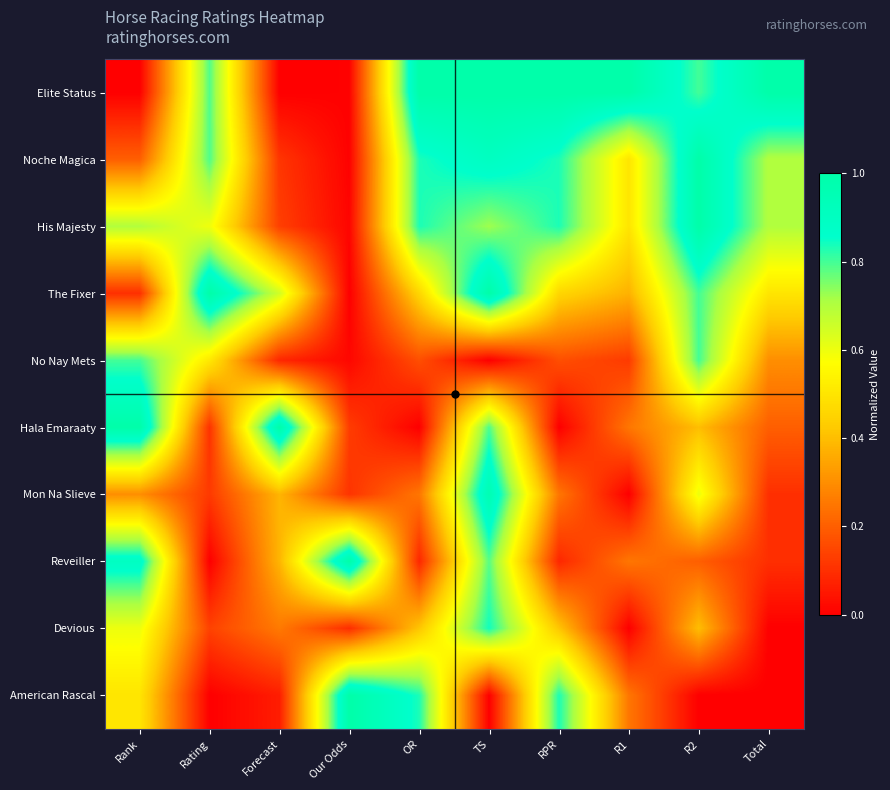

What is the spread (max minus min) of values at TS?

1.0